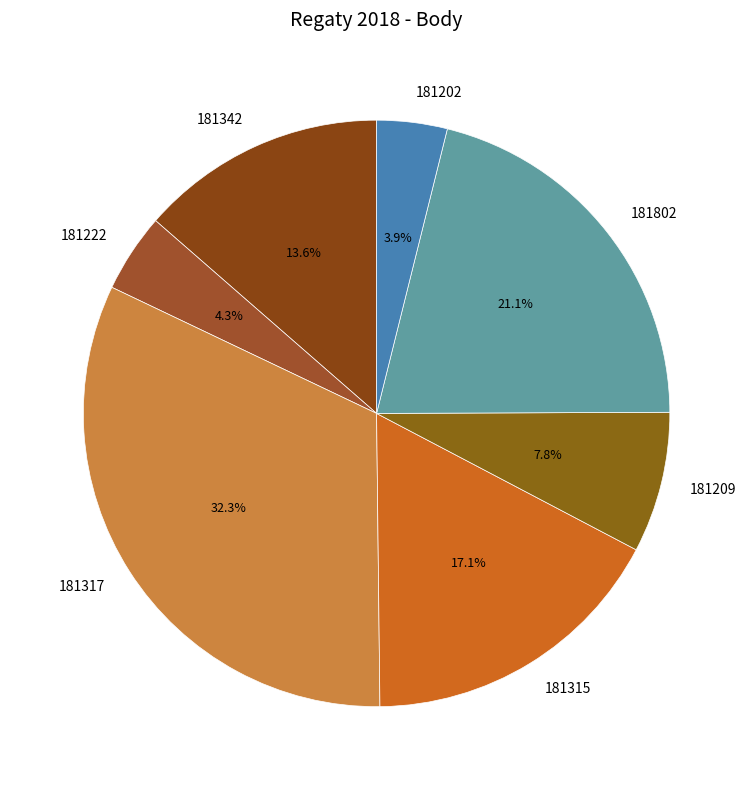

True or false: 181342 accounts for 14% of the total.

True